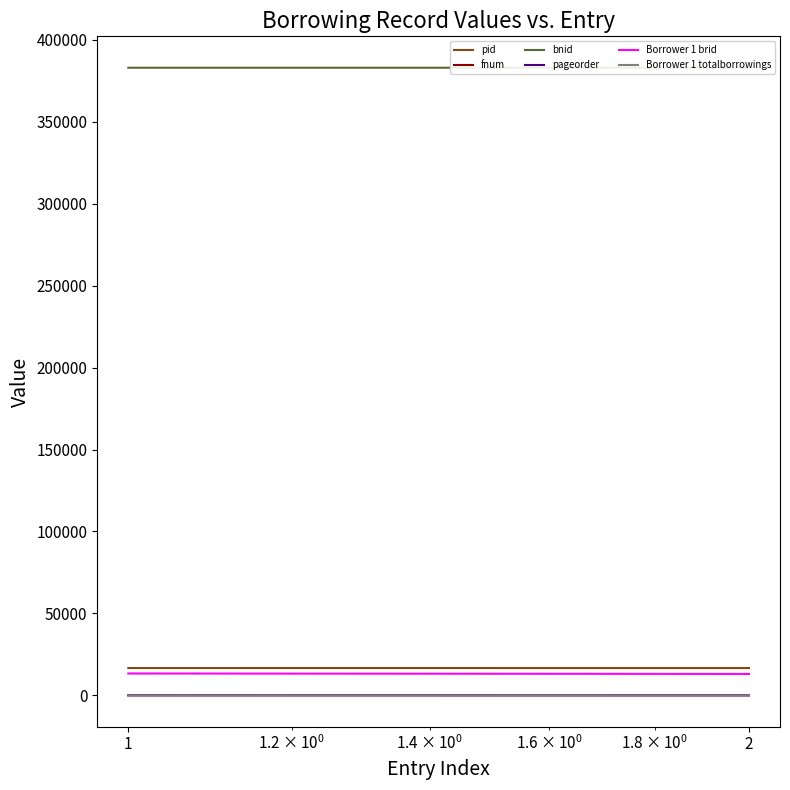

Which category has the highest value in the pid series?

2